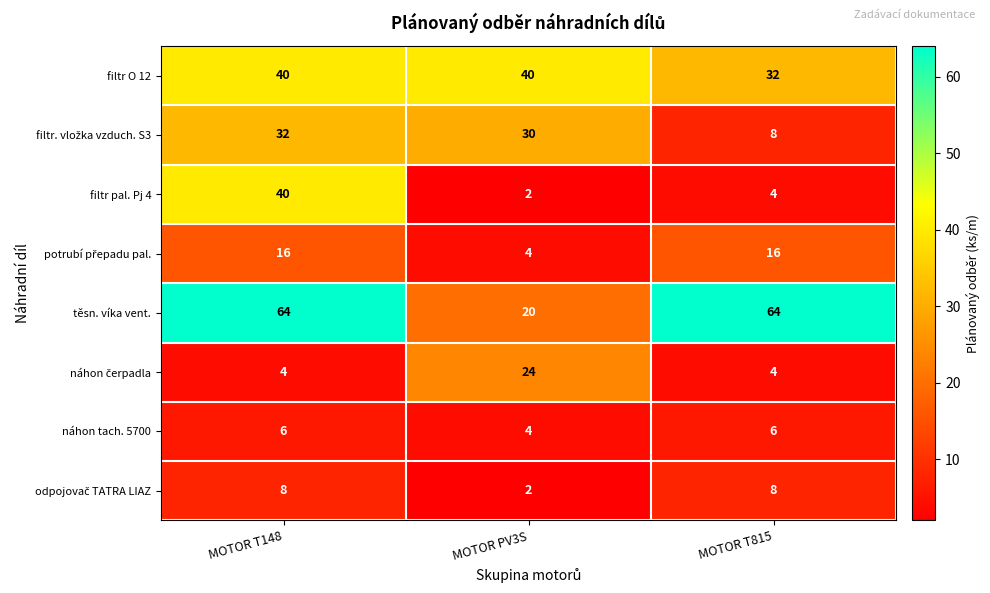

Which category has the lowest value in the těsn. víka vent. series?

MOTOR PV3S